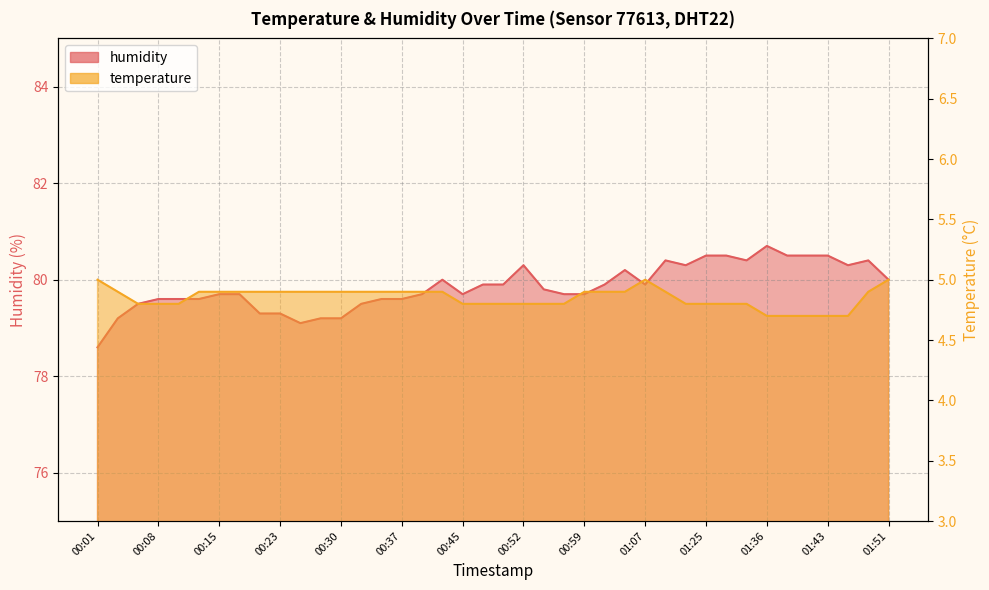

The value of temperature at 00:30 is 6.4. True or false?

False